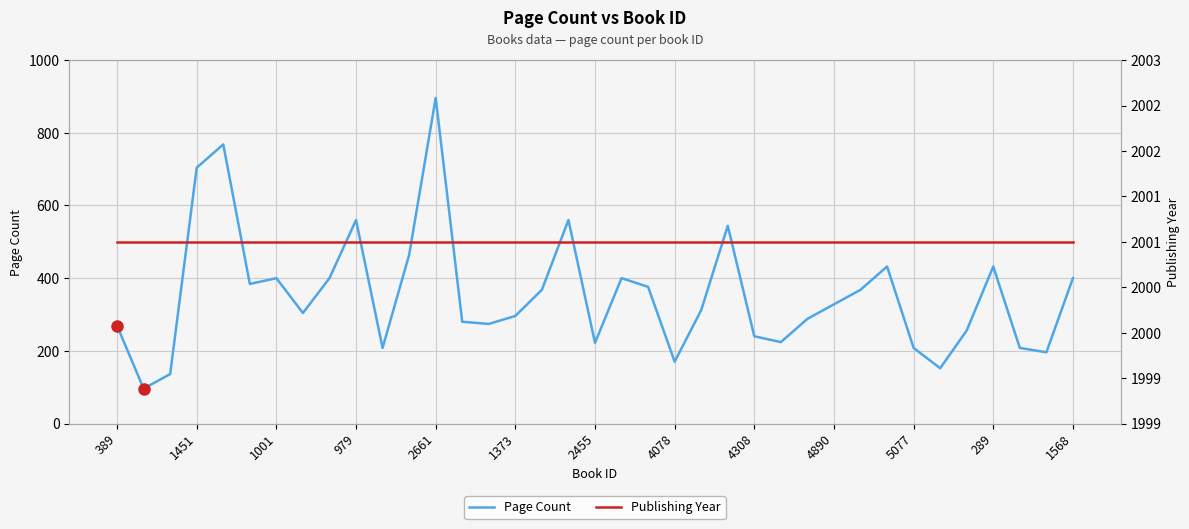

Is it true that Page Count equals 240 at 4308?

True